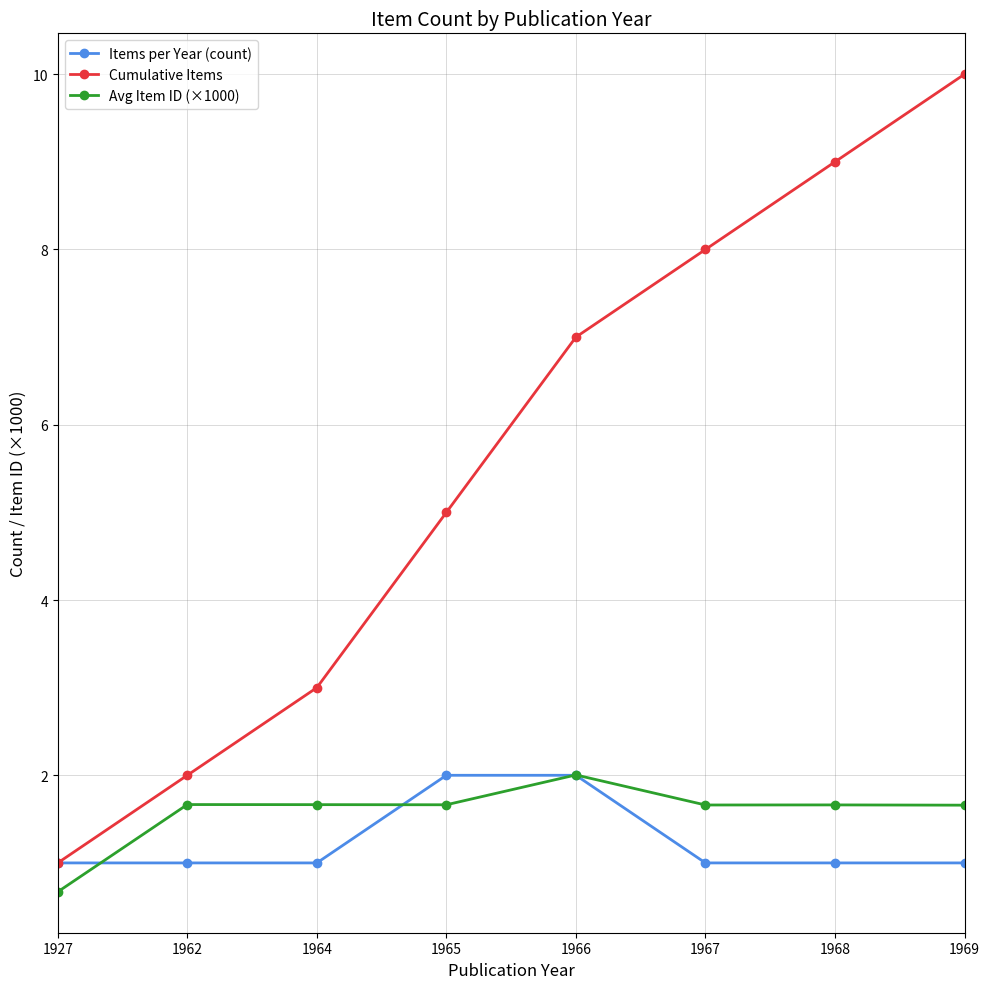

What are all the series names shown in the legend?

Items per Year (count), Cumulative Items, Avg Item ID (×1000)